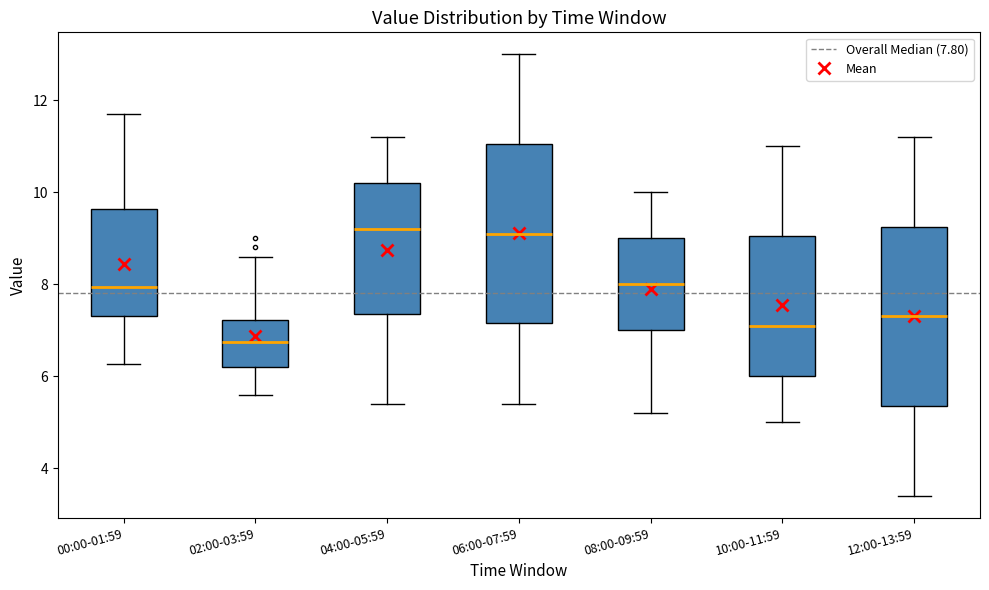

Where is the lower edge of the box for 10:00-11:59 on the y-axis? The values are not printed on the chart, so give them approximately, as read against the axis.

6.0